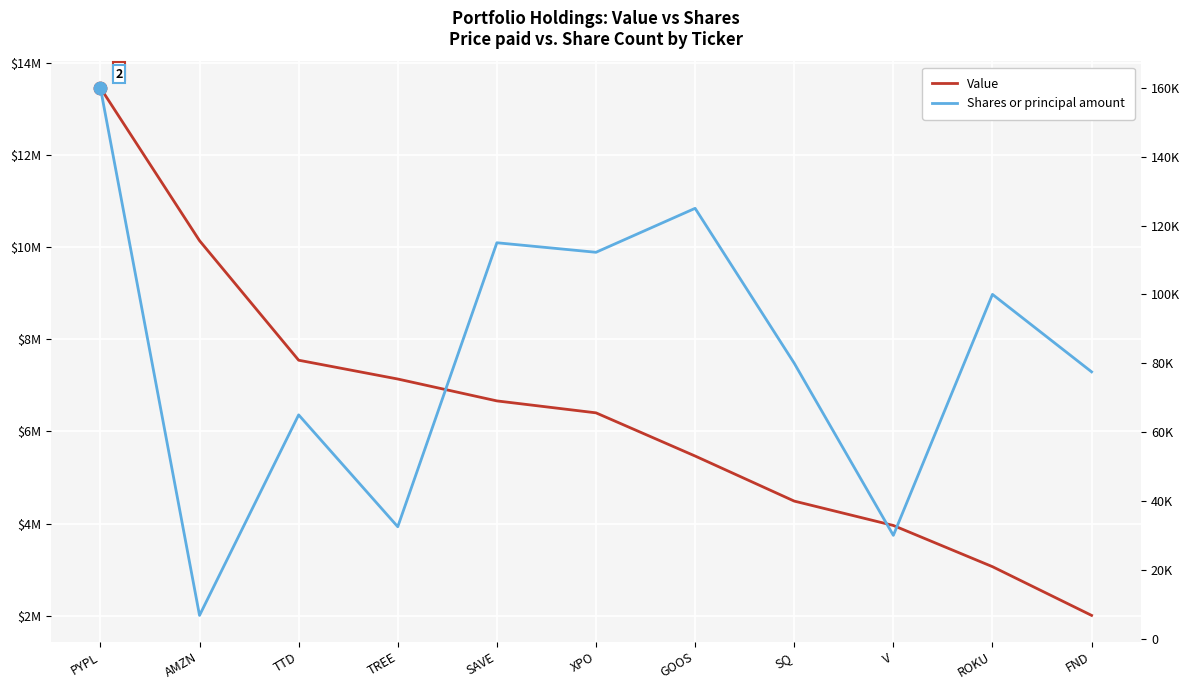

What are all the series names shown in the legend?

Value, Shares or principal amount